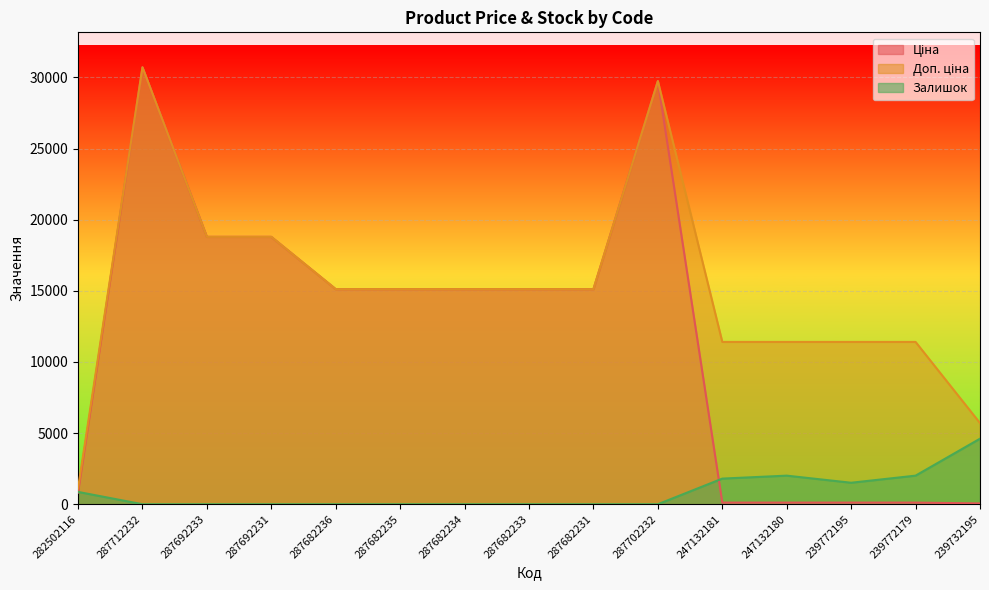

At 287682235, list the series in order from largest to smallest.

Ціна, Доп. ціна, Залишок